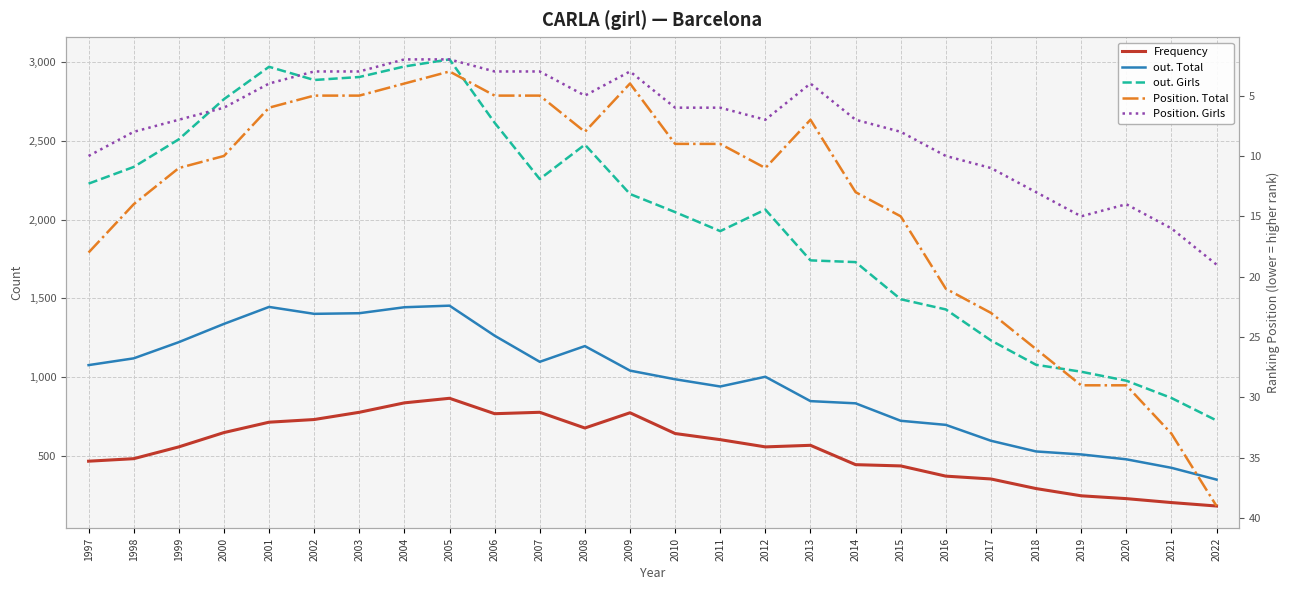

What is the spread (max minus min) of values at 1997?

2219